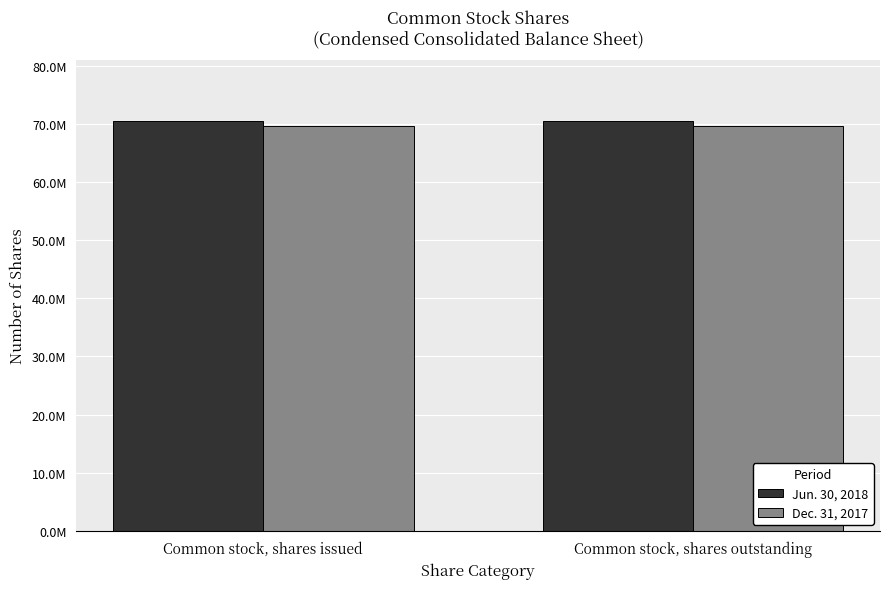

Reading left to right, what are all the values shown in this chart?

Jun. 30, 2018: 70495120	70495120
Dec. 31, 2017: 69644918	69644918